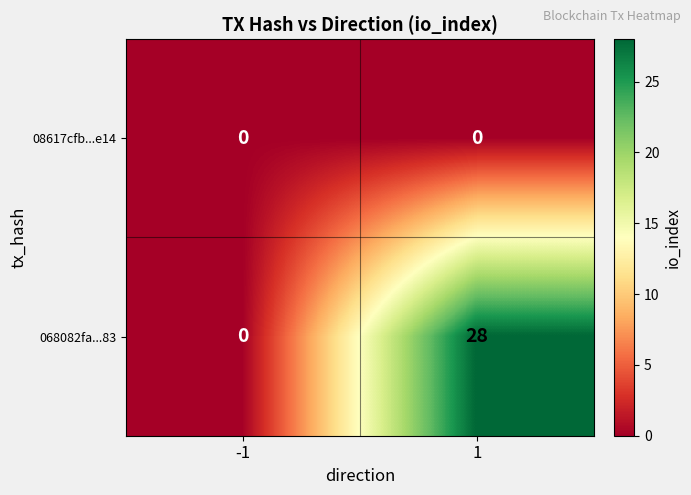

How many series are shown in this chart?

2